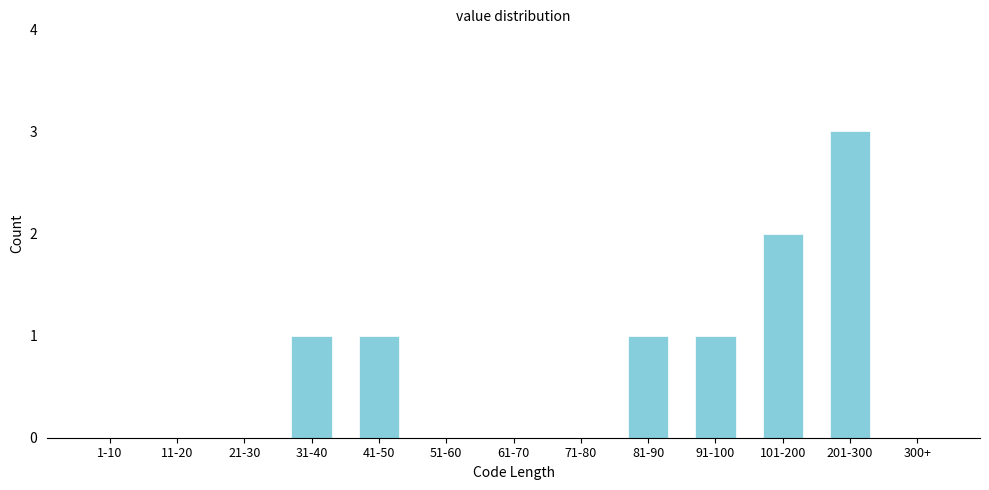

Reading left to right, what are all the values shown in this chart?

1-10=0	11-20=0	21-30=0	31-40=1	41-50=1	51-60=0	61-70=0	71-80=0	81-90=1	91-100=1	101-200=2	201-300=3	300+=0